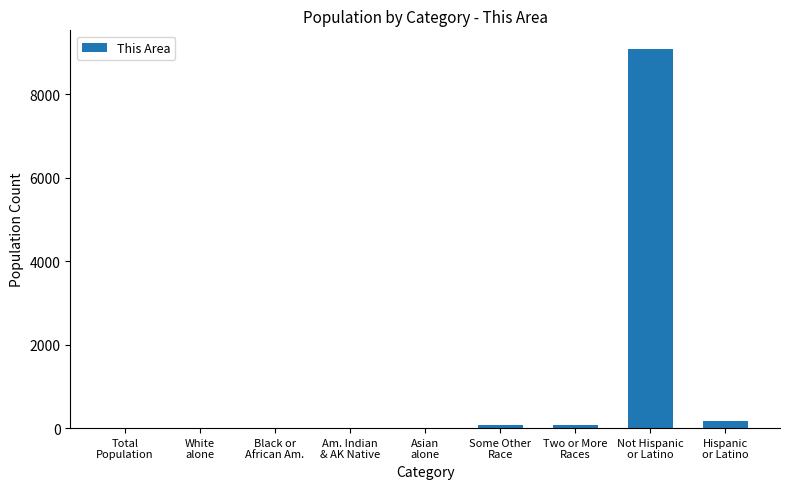

What is the greatest value displayed?

9080